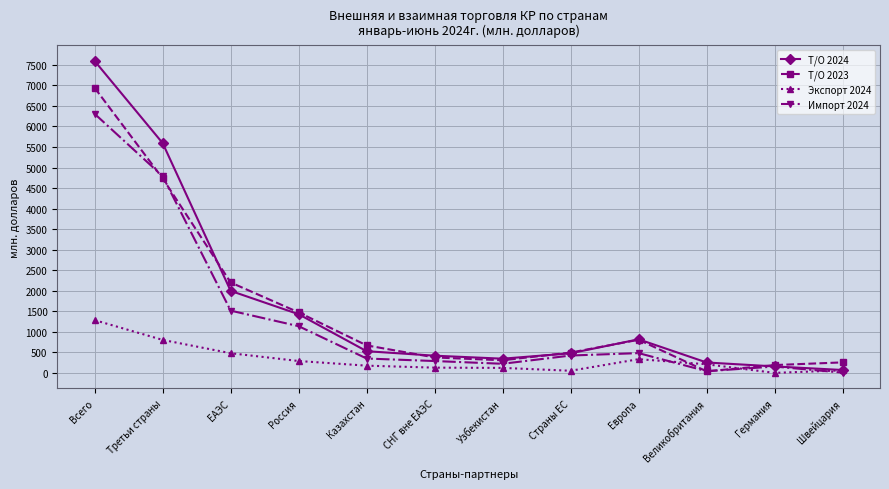

Where does the Т/О 2024 series first go above 530?

Всего